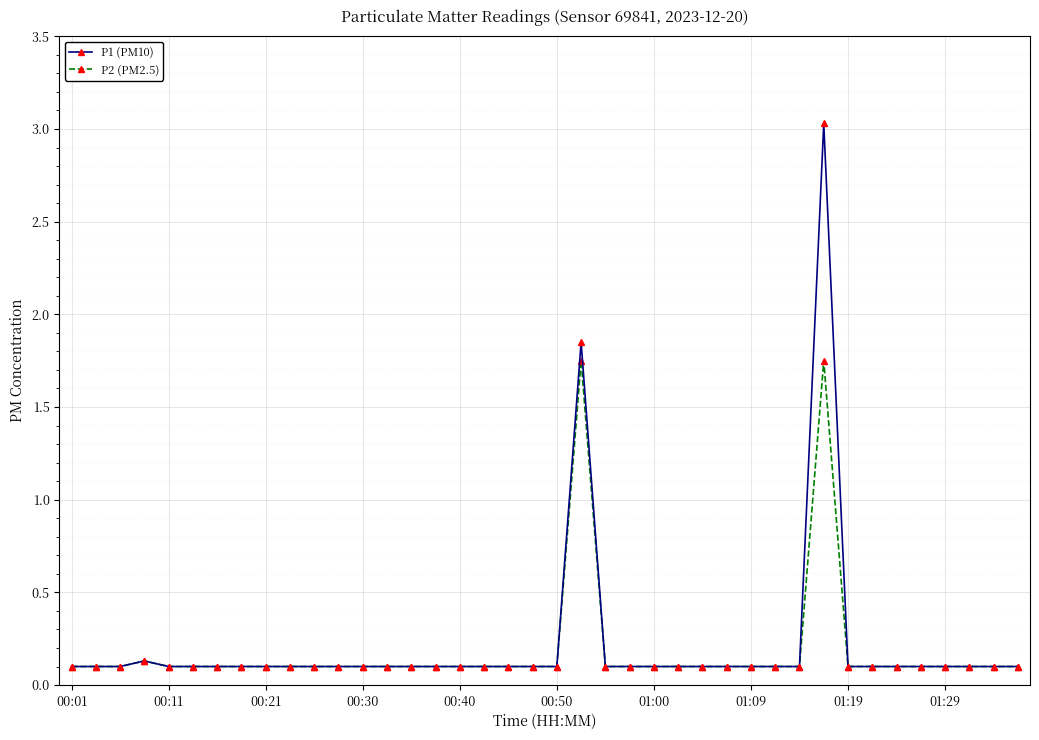

True or false: P1 (PM10) has more than 1 interior local peaks.

True